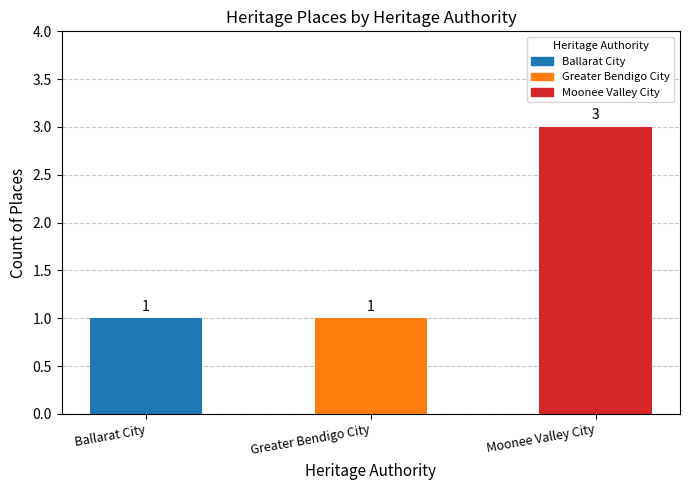

The chart shows a value of 1 at Ballarat City. True or false?

True